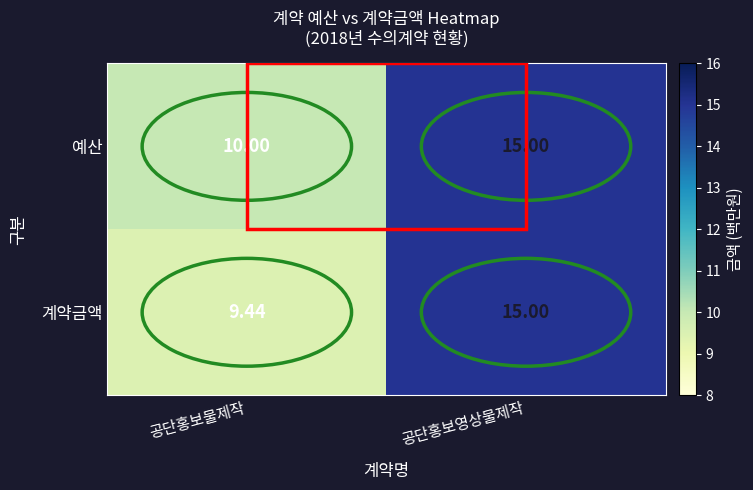

Which series has the largest range (max minus min)?

계약금액